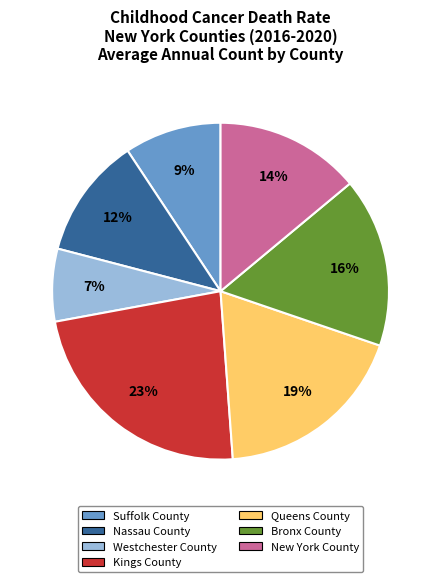

True or false: Suffolk County accounts for 1% of the total.

False